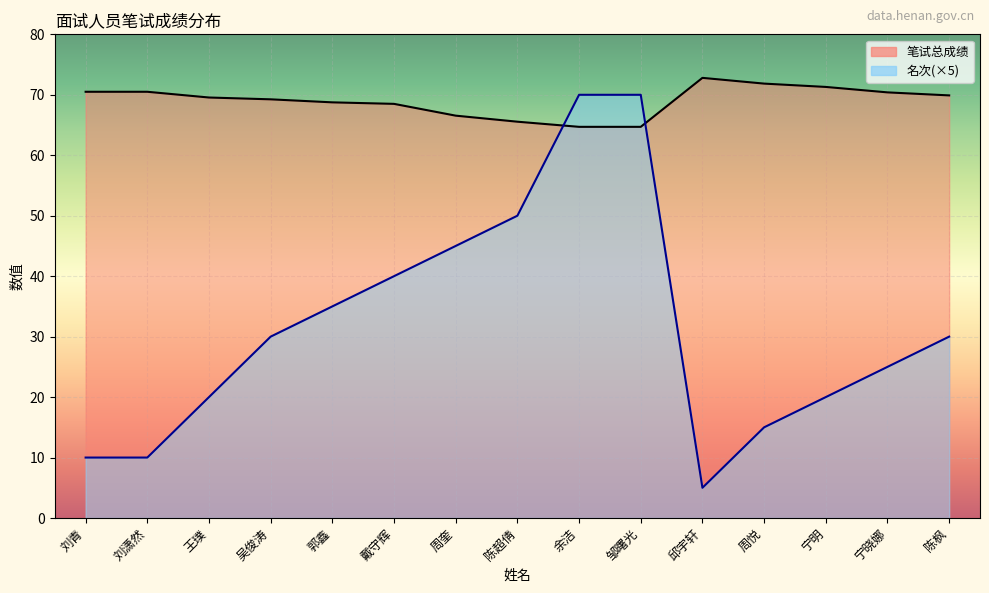

Is the value of 名次_line(×5) at 王璞 greater than the value of 笔试总成绩_line at 邱宇轩?

No